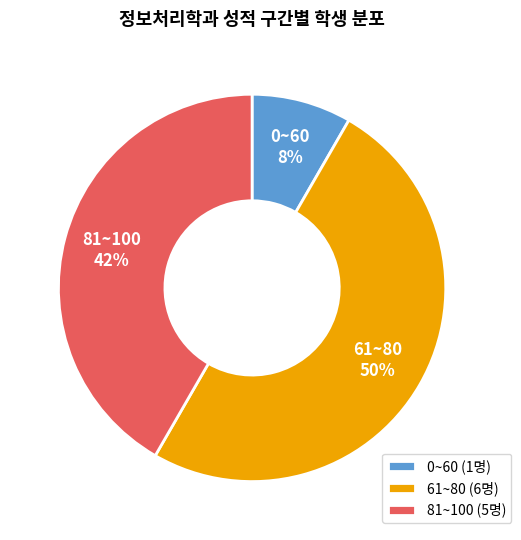

To the nearest percent, what portion does 61~80 represent?

50%